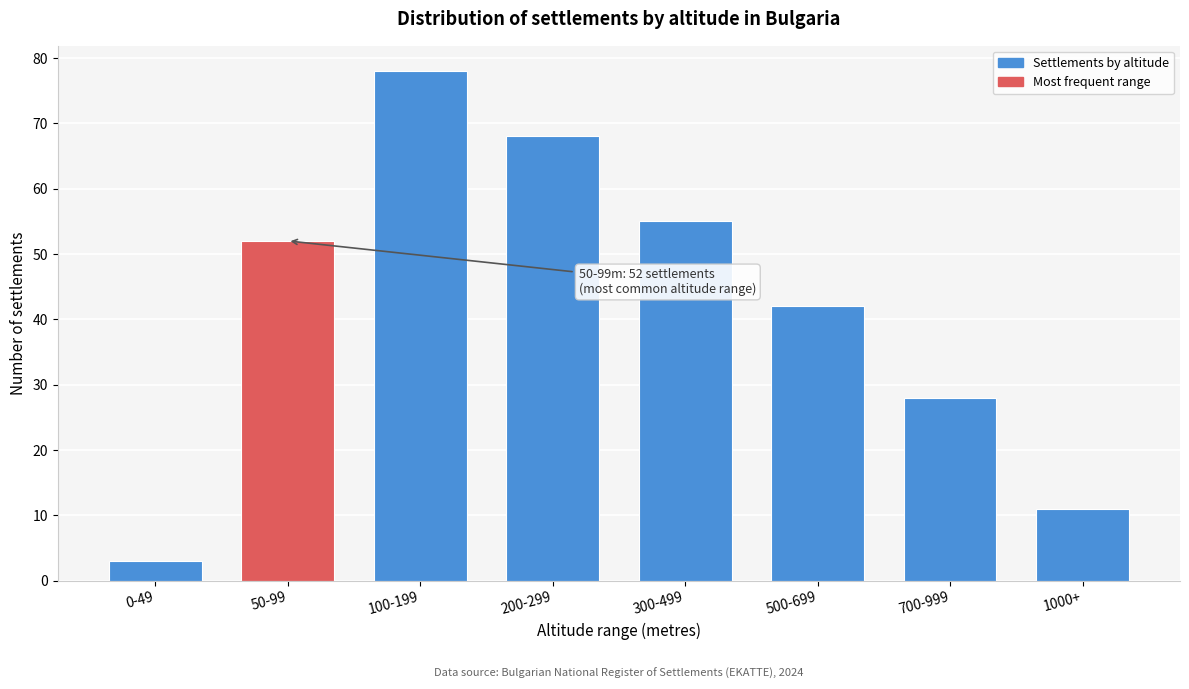

Reading right to left, list all the values displayed in this chart.

11	28	42	55	68	78	52	3